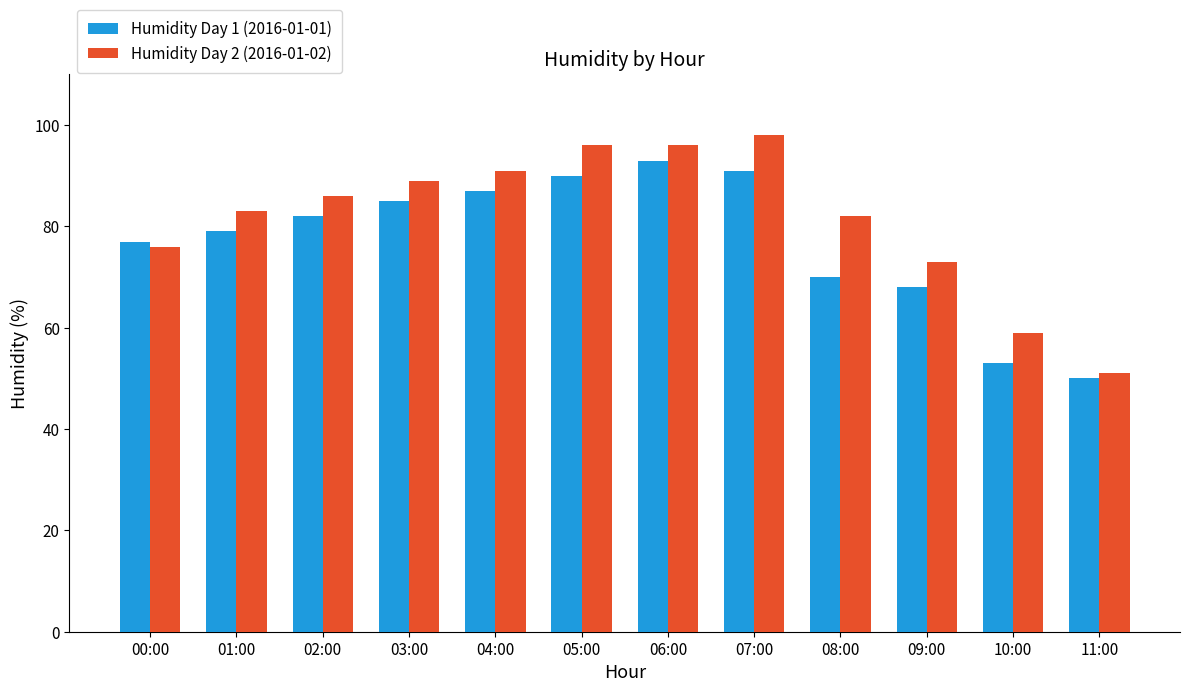

What is the difference between the maximum and minimum values in the Humidity Day 2 (2016-01-02) series?

47